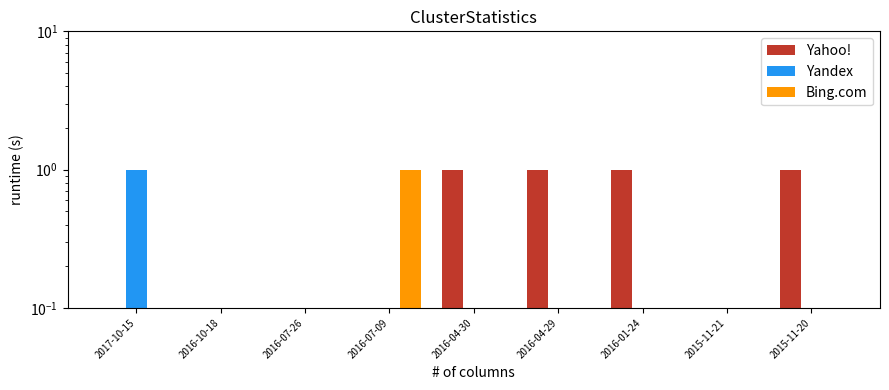

Is it true that Yahoo! equals 0 at 2016-07-26?

True